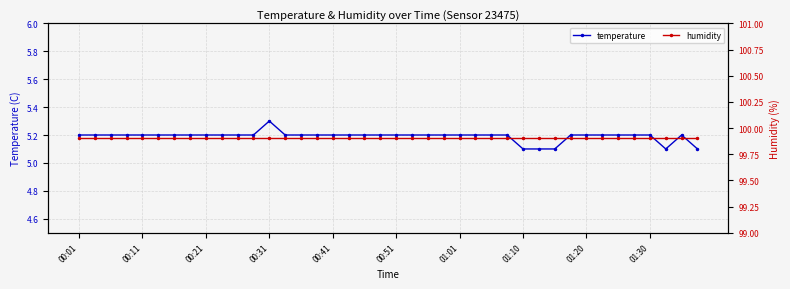

How many temperature values are between 5 and 6?

40